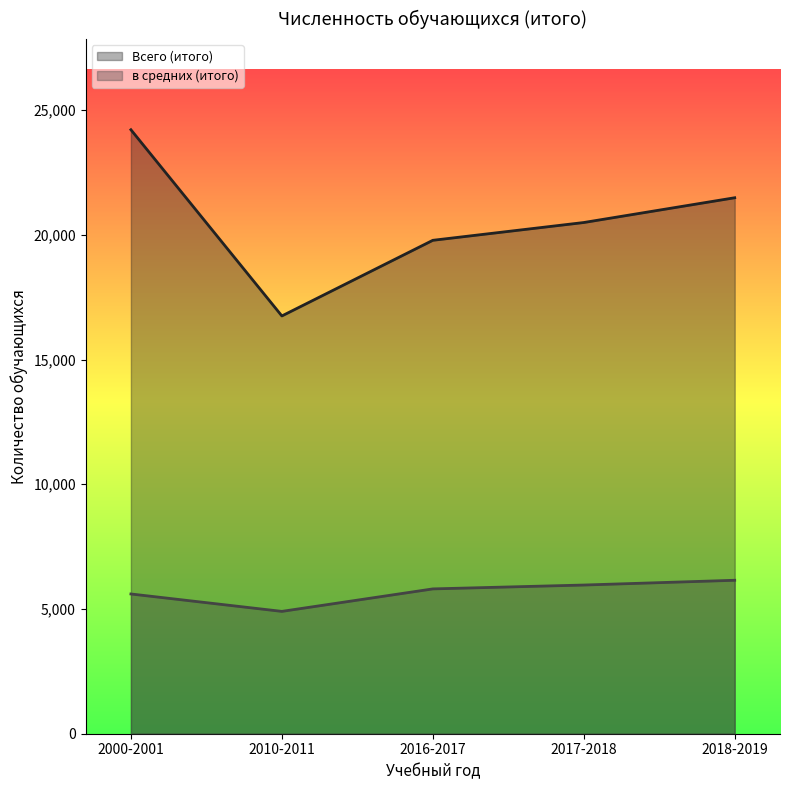

True or false: в средних (итого) and Всего (итого) cross at least once.

False